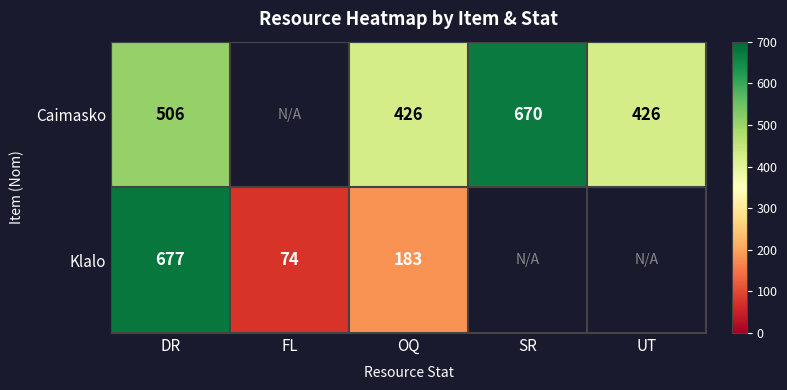

Between UT and FL, which is larger?

FL